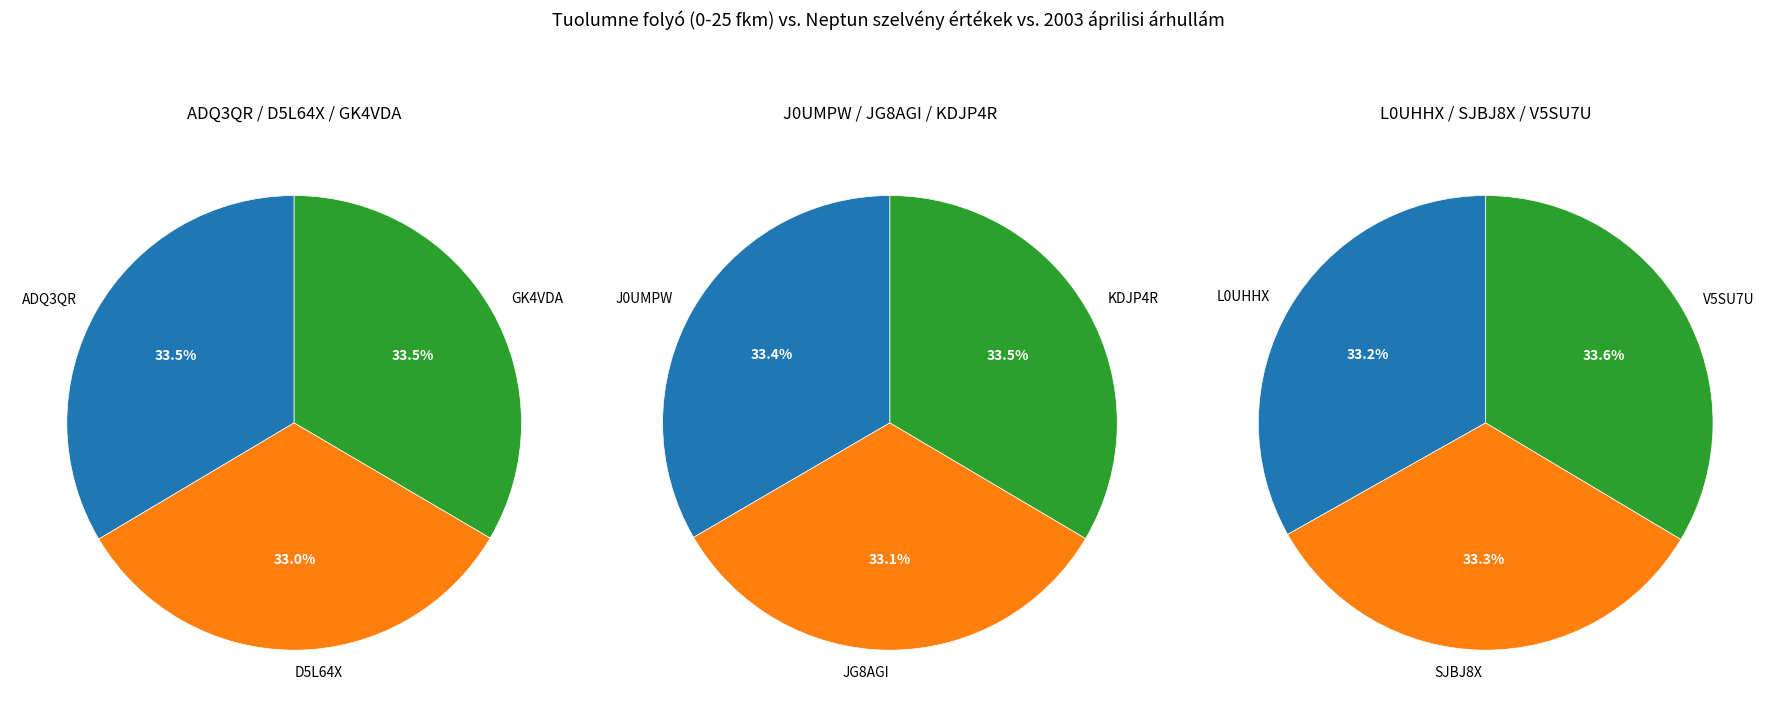

How many segments does this pie chart have?

9